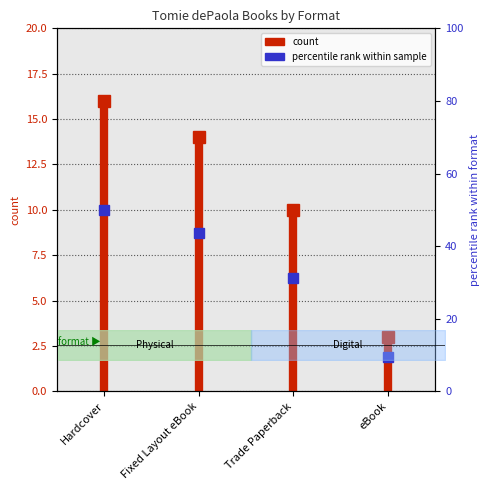

How many lines are shown in the chart?

1